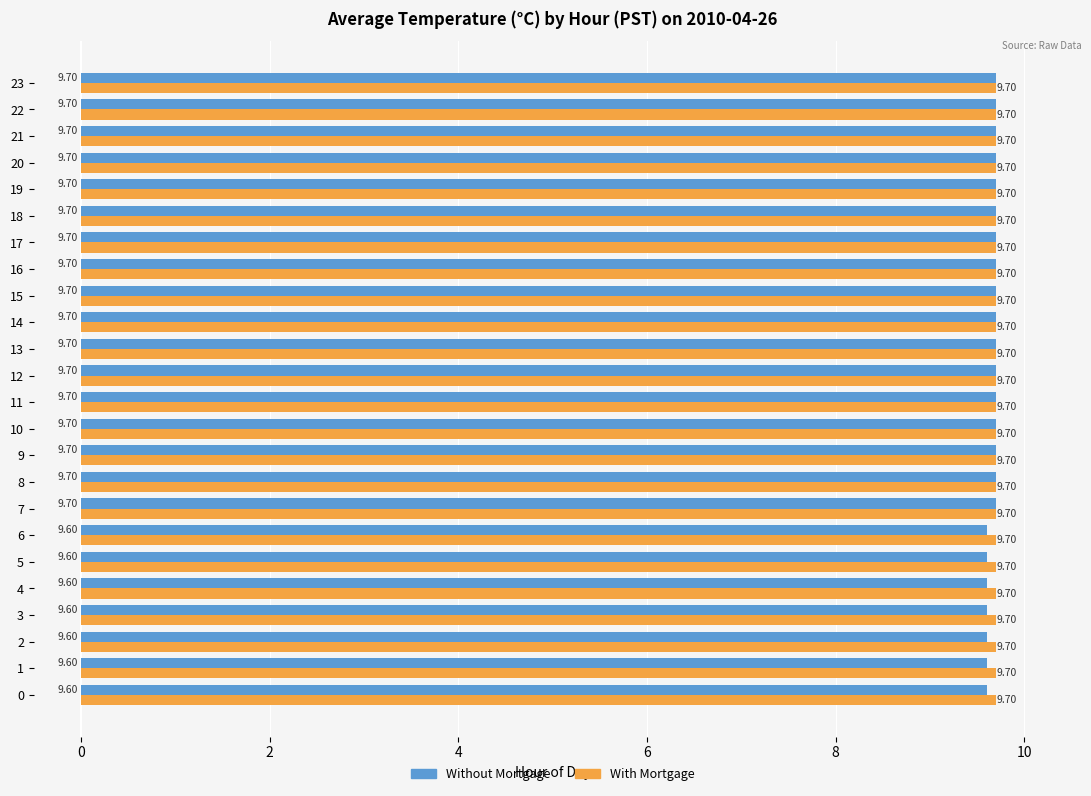

Which series has the largest total across all categories?

With Mortgage